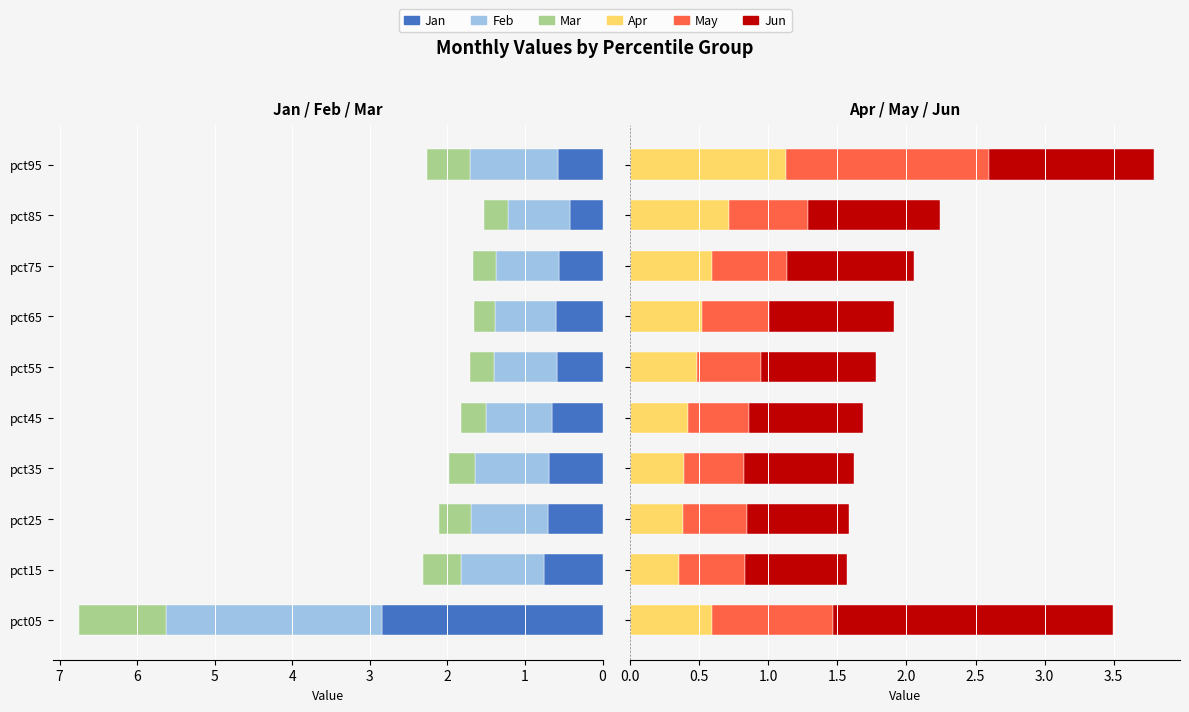

What are all the series names shown in the legend?

Jan, Feb, Mar, Apr, May, Jun